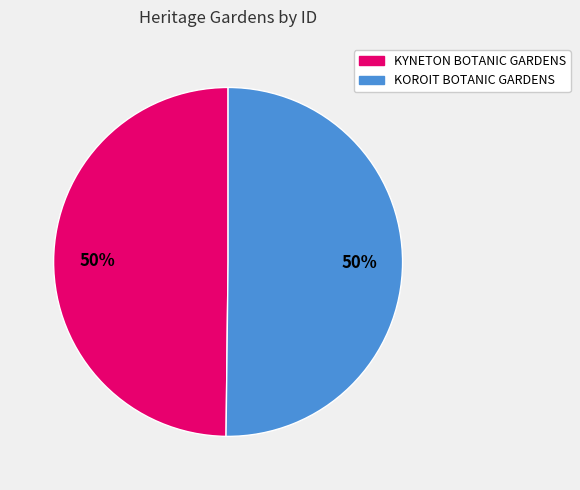

The KOROIT BOTANIC GARDENS slice represents 39% of the pie. True or false?

False